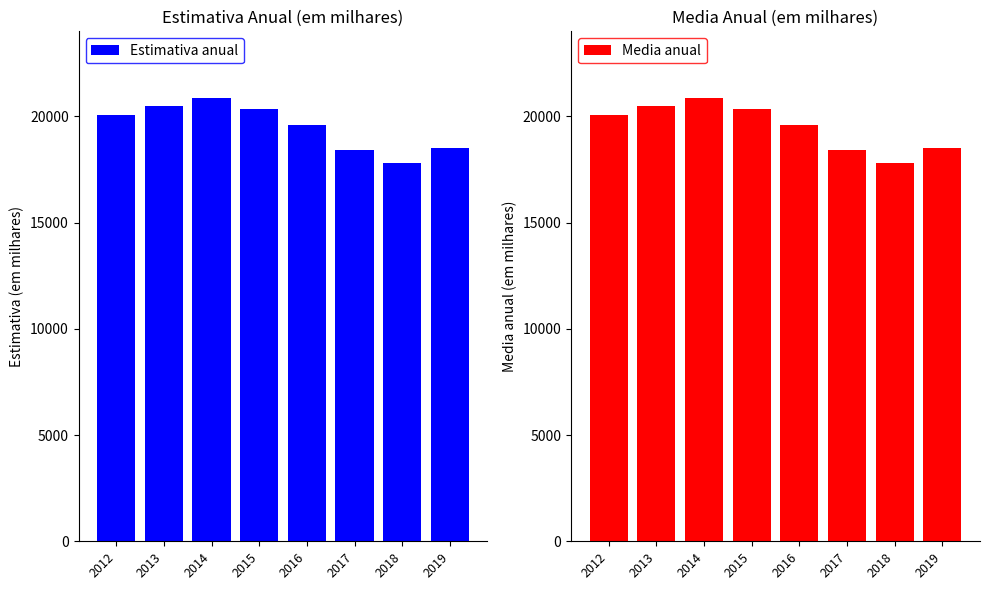

What is the lowest value of the Media anual series?

17815.2